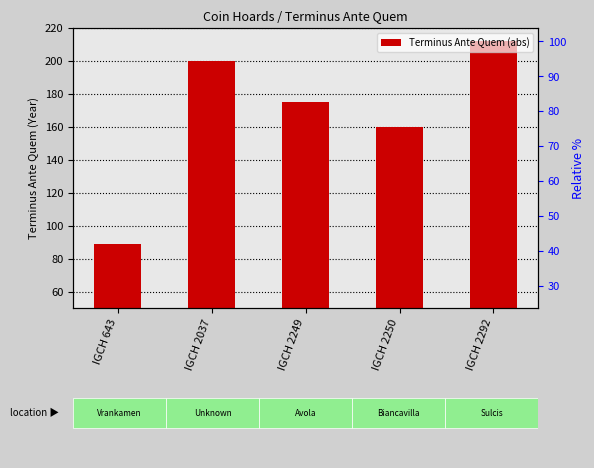

Rank the categories by value from highest to lowest.

IGCH 2292, IGCH 2037, IGCH 2249, IGCH 2250, IGCH 643